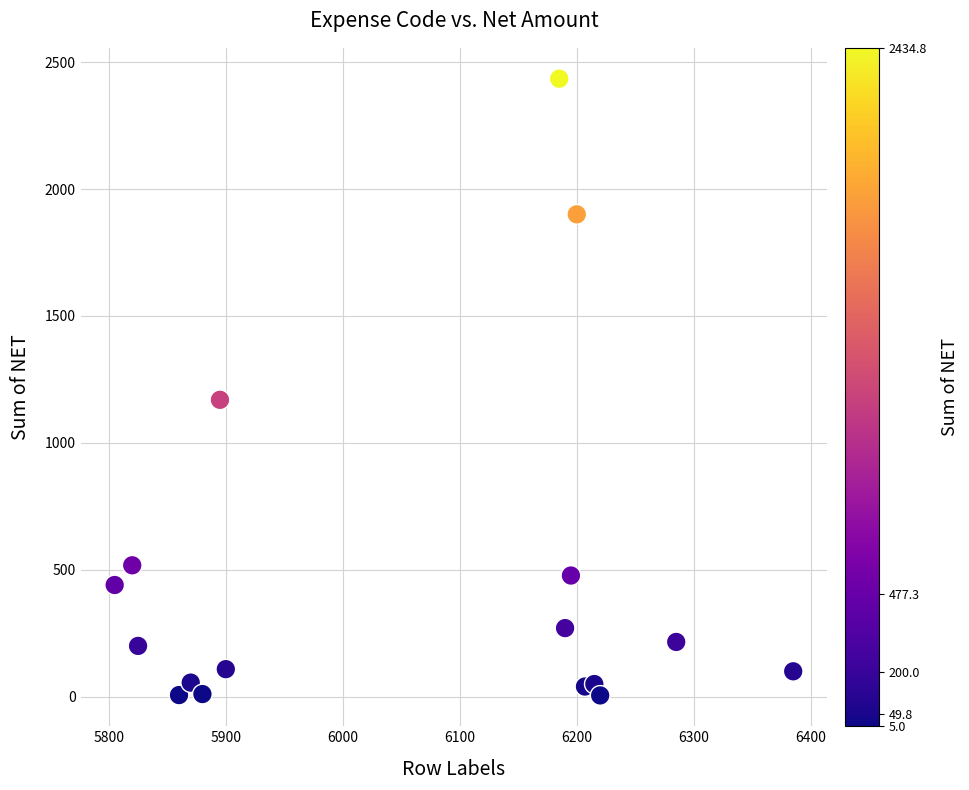

What is the range of Y values (max minus min)?

2429.8